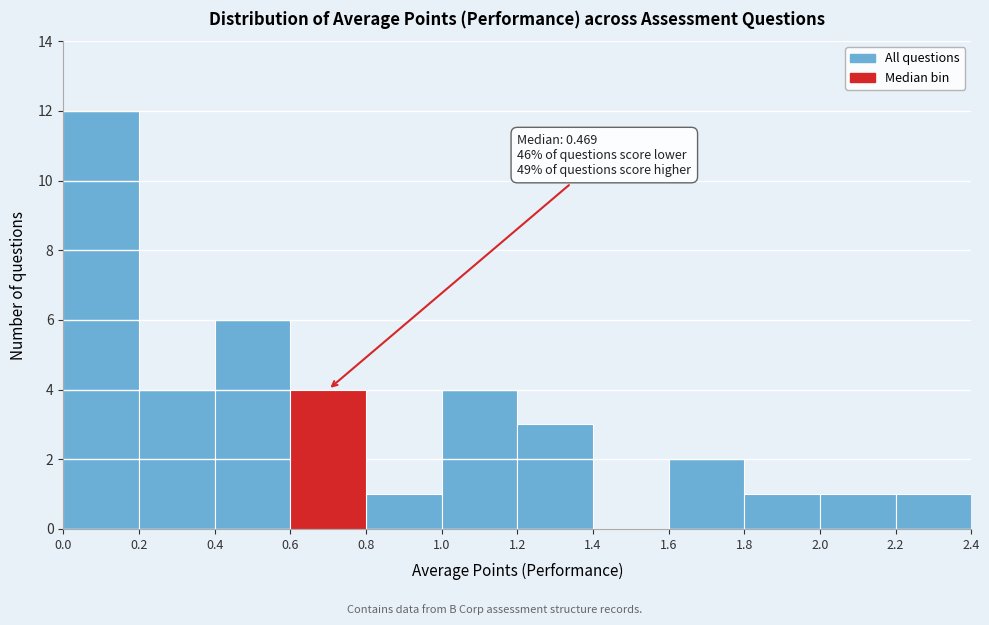

Which range on the x-axis has the tallest bar?

0.0 to 0.2